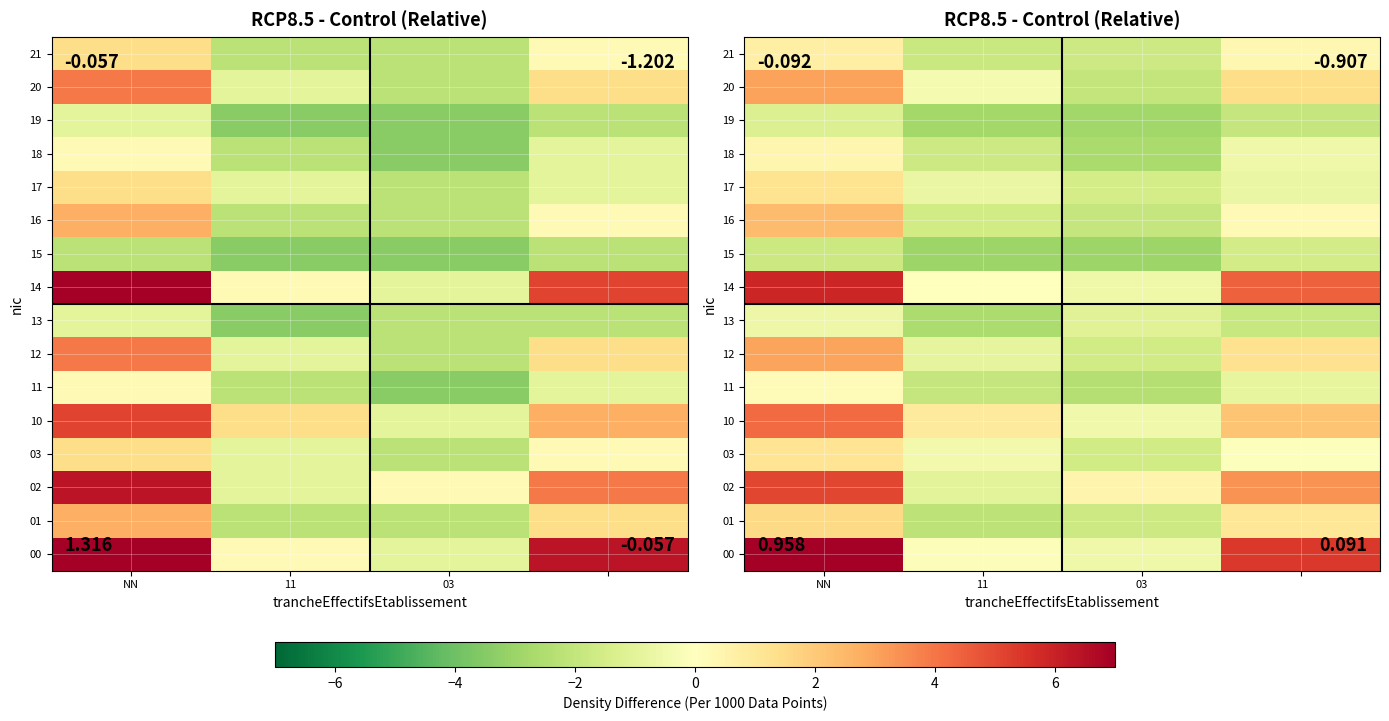

At which category is the sum across all series the highest?

NN